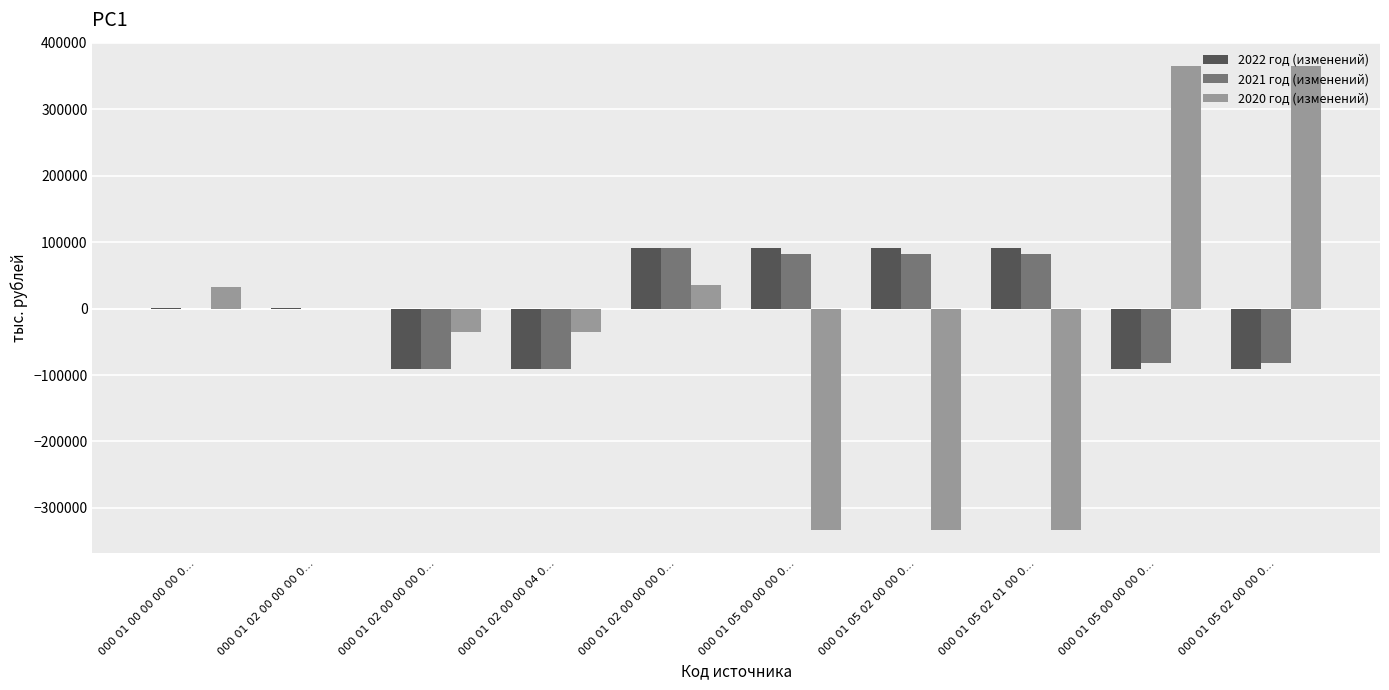

At 000 01 05 00 00 00 0…, list the series in order from smallest to largest.

2020 год (изменений), 2021 год (изменений), 2022 год (изменений)